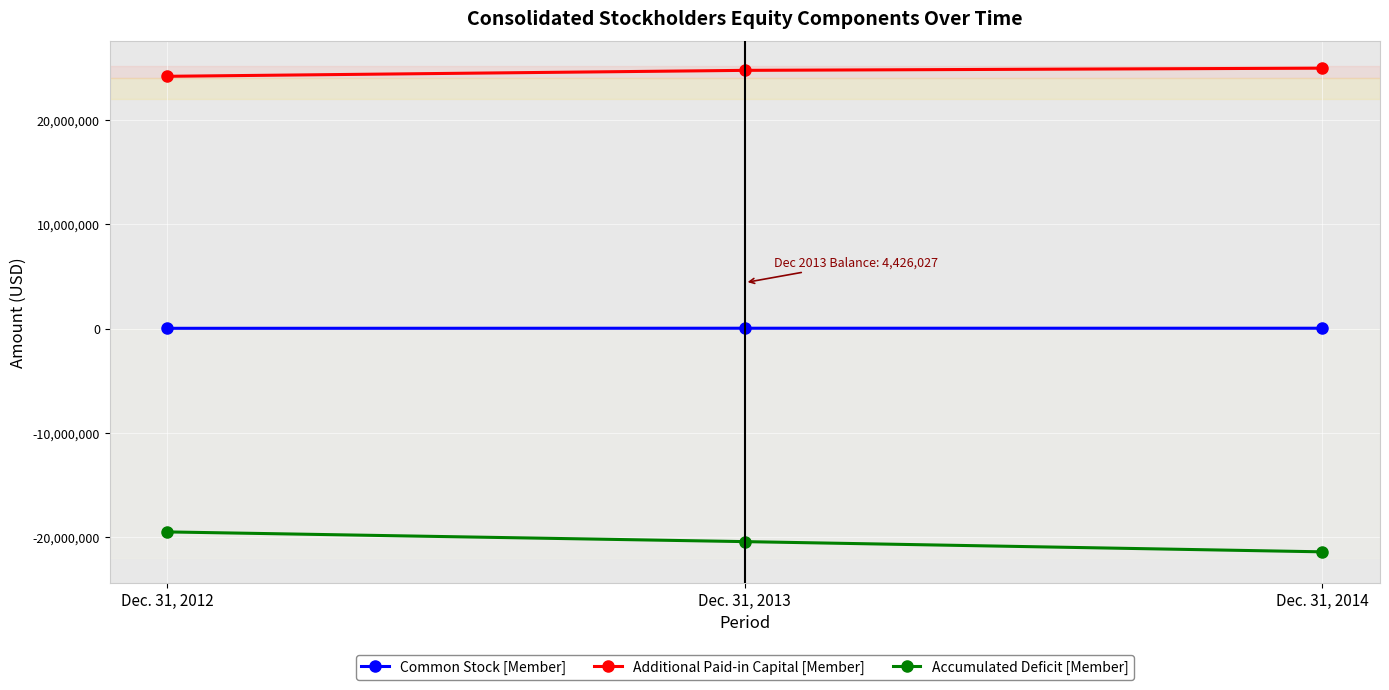

What are all the series names shown in the legend?

Common Stock [Member], Additional Paid-in Capital [Member], Accumulated Deficit [Member]